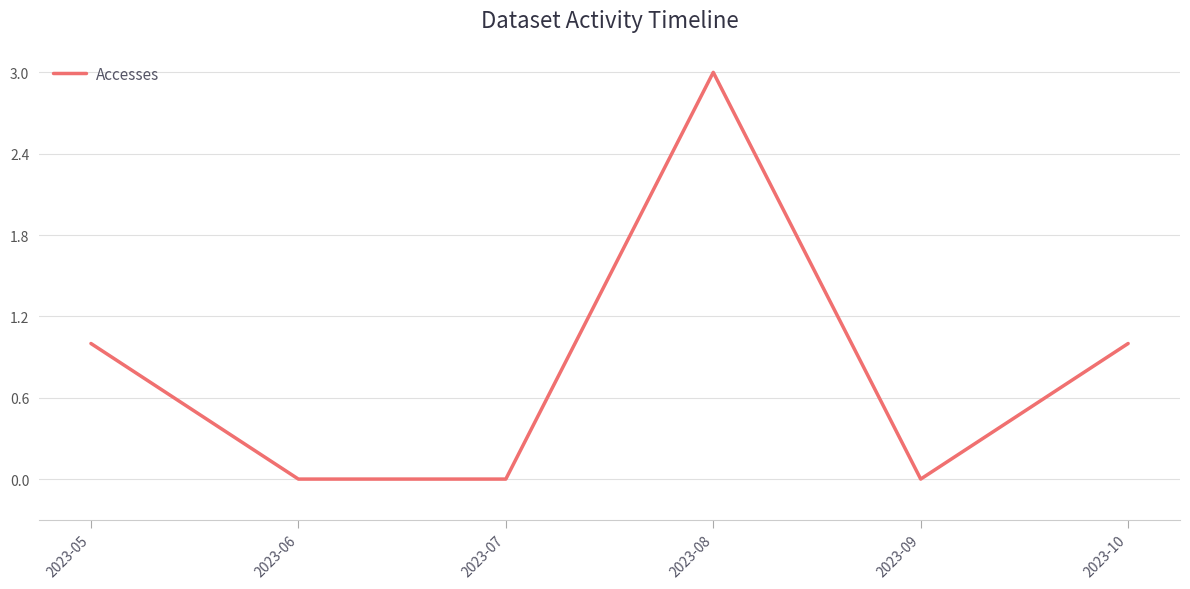

Is this an area chart (filled region under the line)?

No